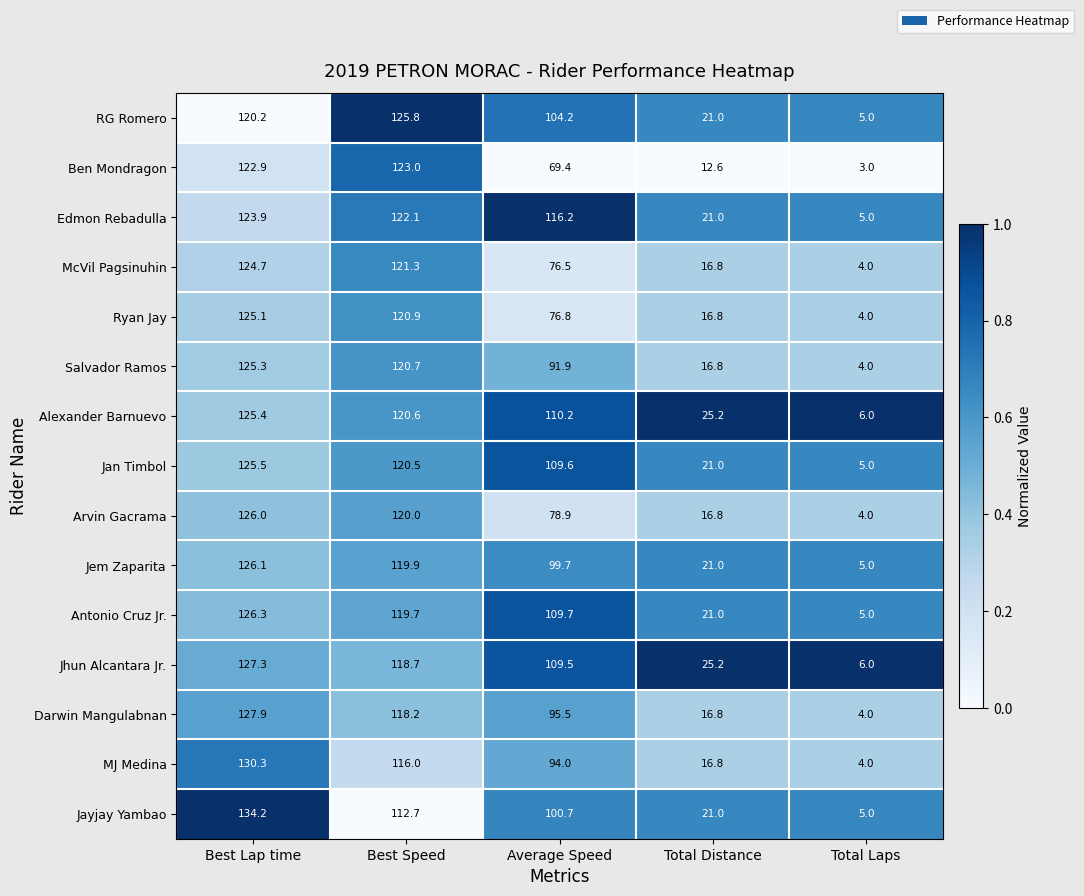

Between Best Speed and Total Laps, which series saw the biggest shift?

RG Romero